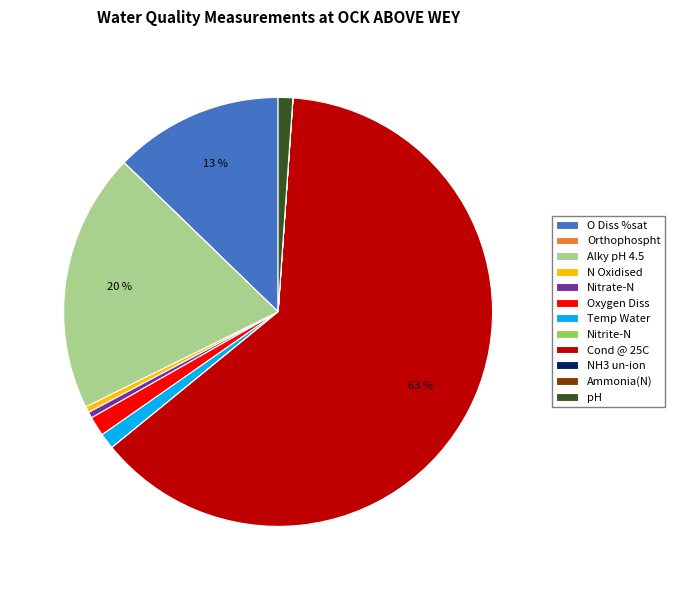

What percentage is the Oxygen Diss slice, to the nearest percent?

1%